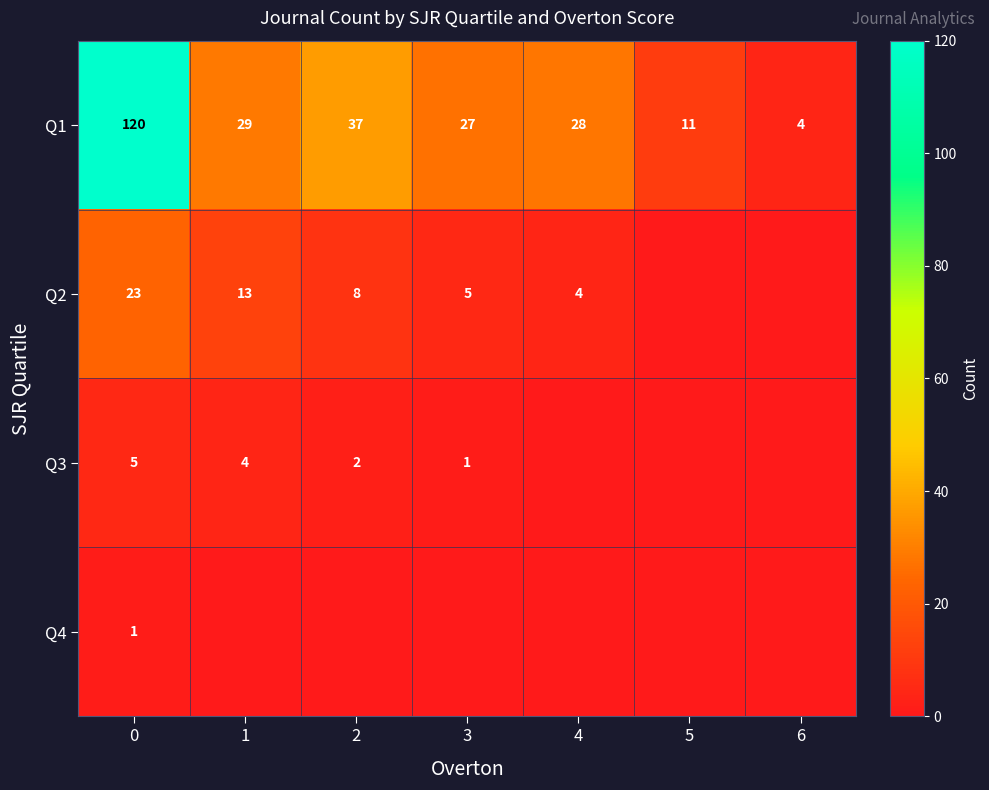

Is it true that Q2 equals 4 at 2?

False